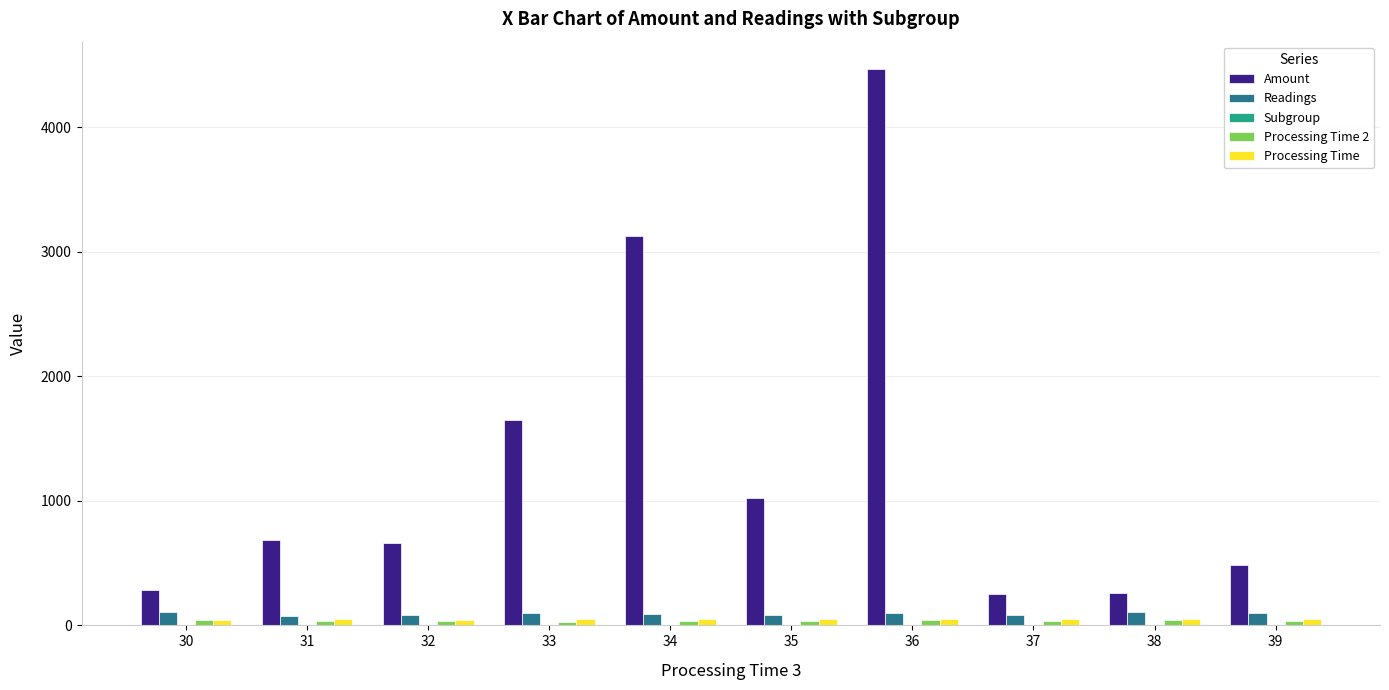

What is the sum of all Amount values?

12886.5